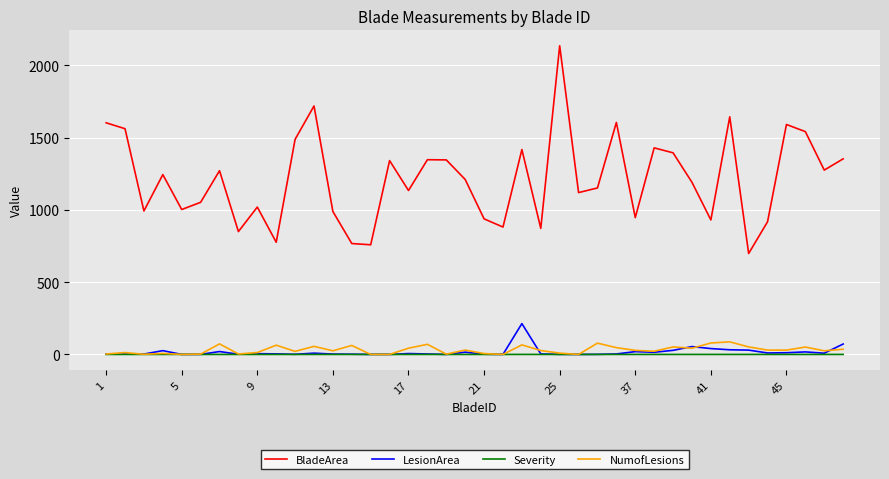

Which series has the largest total across all categories?

BladeArea